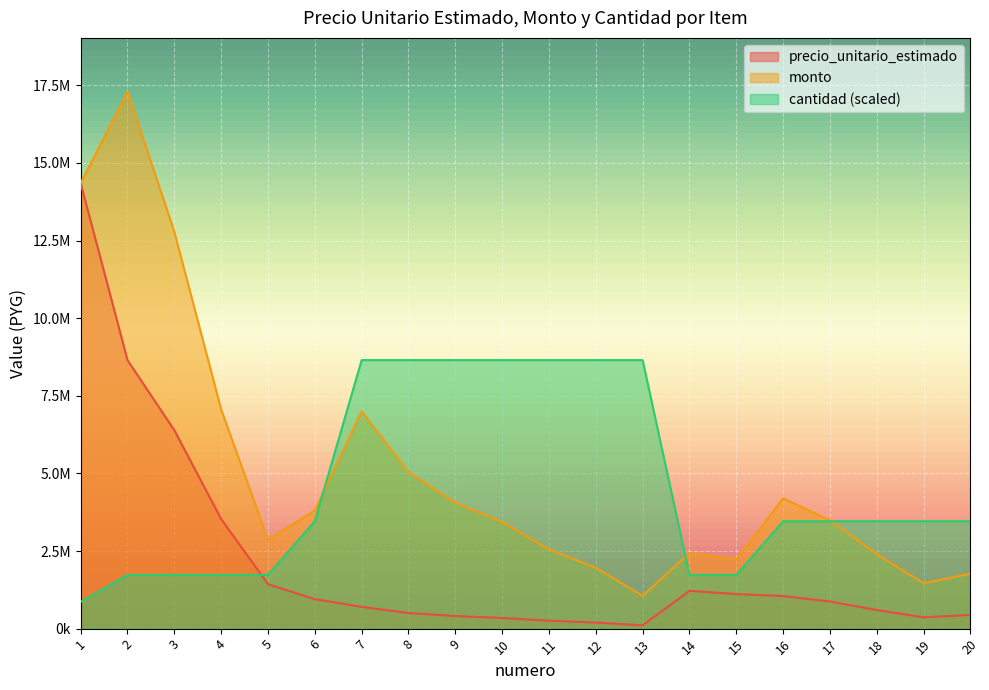

How many data points in precio_unitario_estimado are above 872610?

9